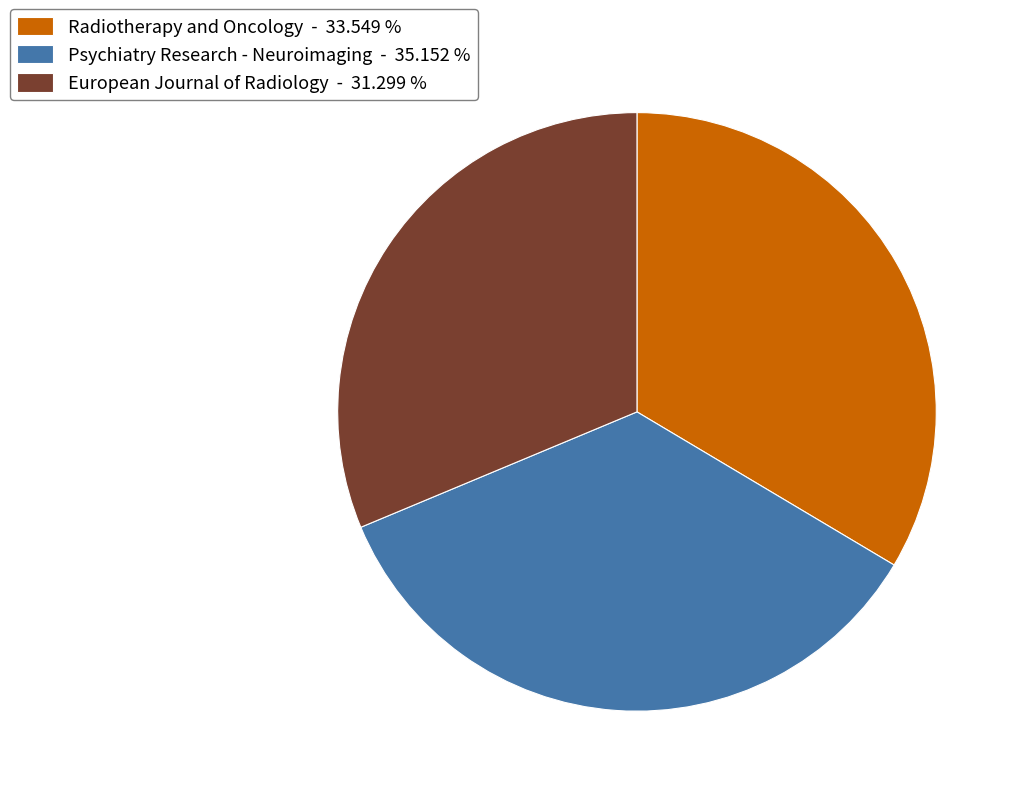

Rank the categories by value from lowest to highest.

European Journal of Radiology, Radiotherapy and Oncology, Psychiatry Research - Neuroimaging